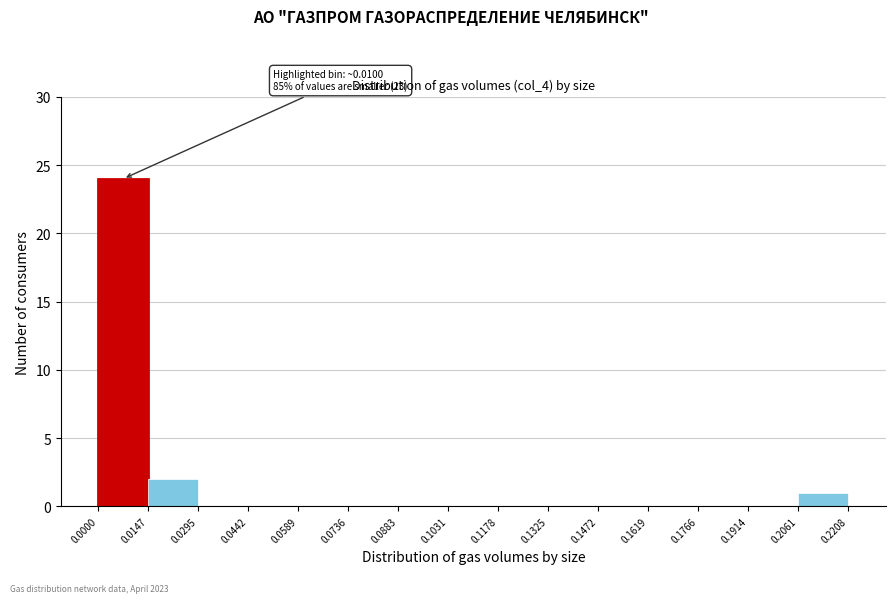

Over which range of the x-axis is the bar tallest?

0.0000 to 0.0147